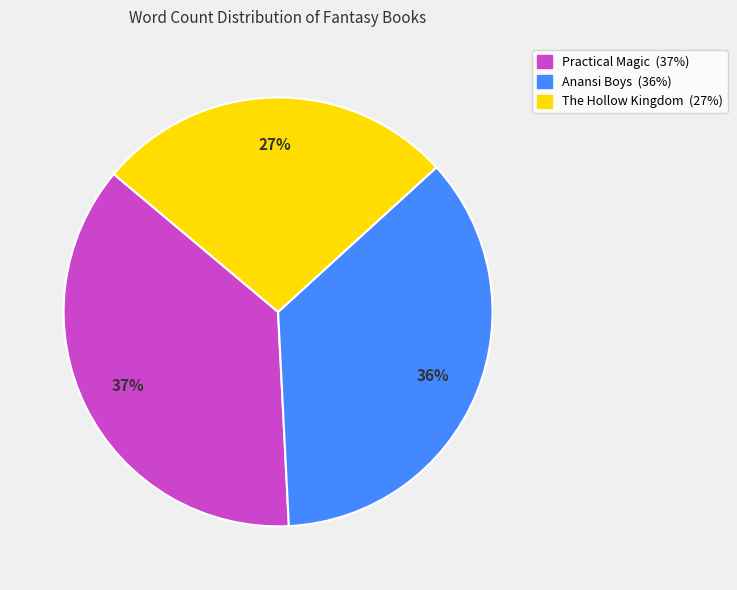

Rank the categories by value from highest to lowest.

Practical Magic, Anansi Boys, The Hollow Kingdom